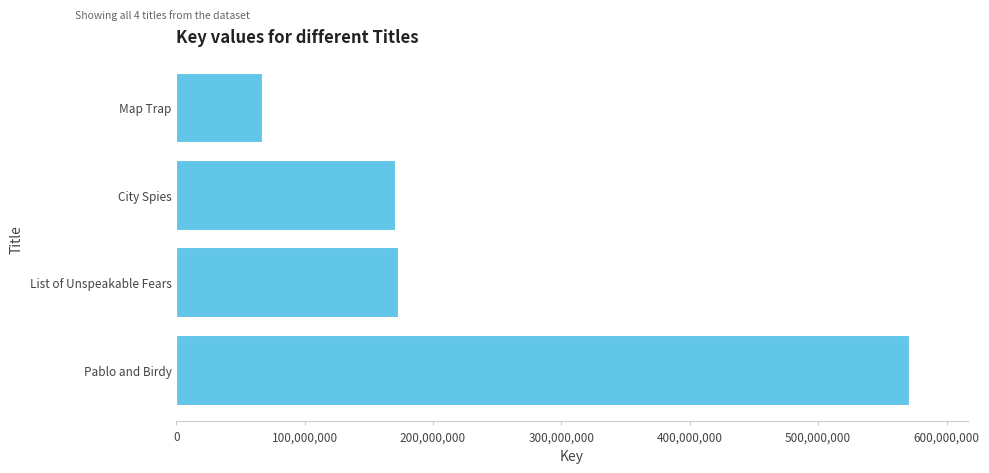

The value at Pablo and Birdy is 880910039. True or false?

False